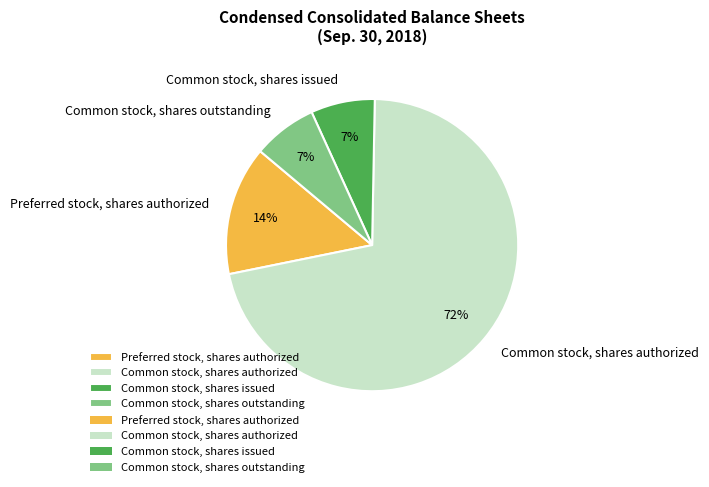

How many slices are in this pie chart?

4